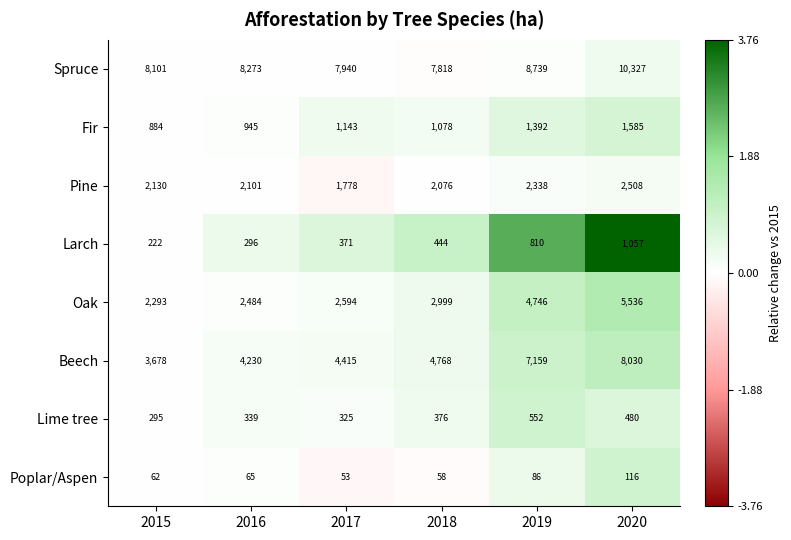

What is the difference between the second highest and minimum values in the Poplar/Aspen series?

33